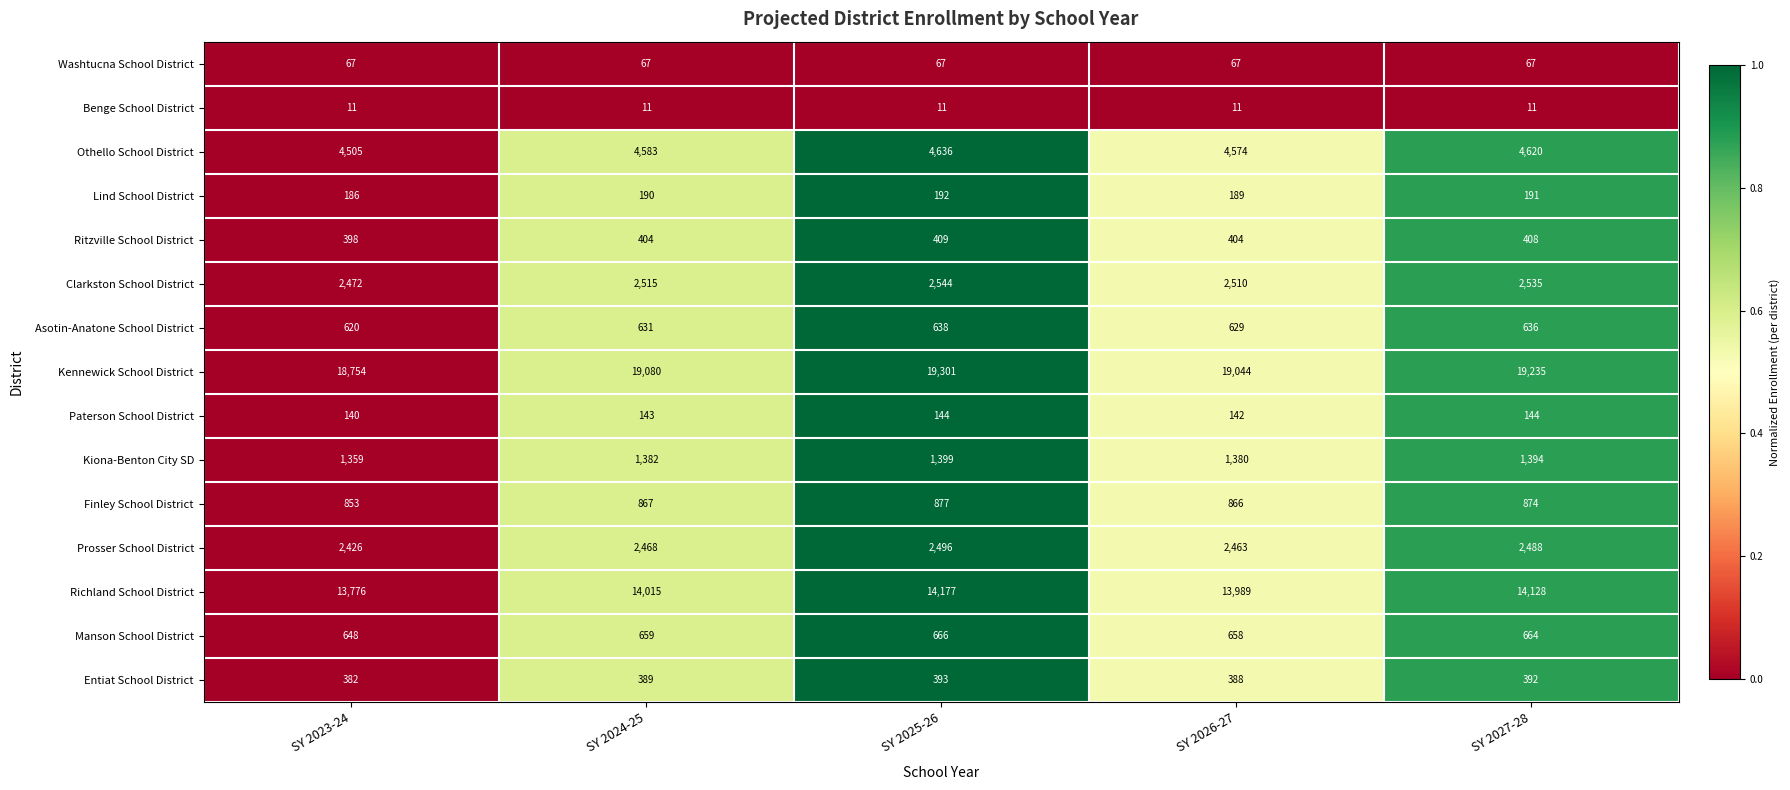

The Lind School District series shows 268 at SY 2025-26. True or false?

False